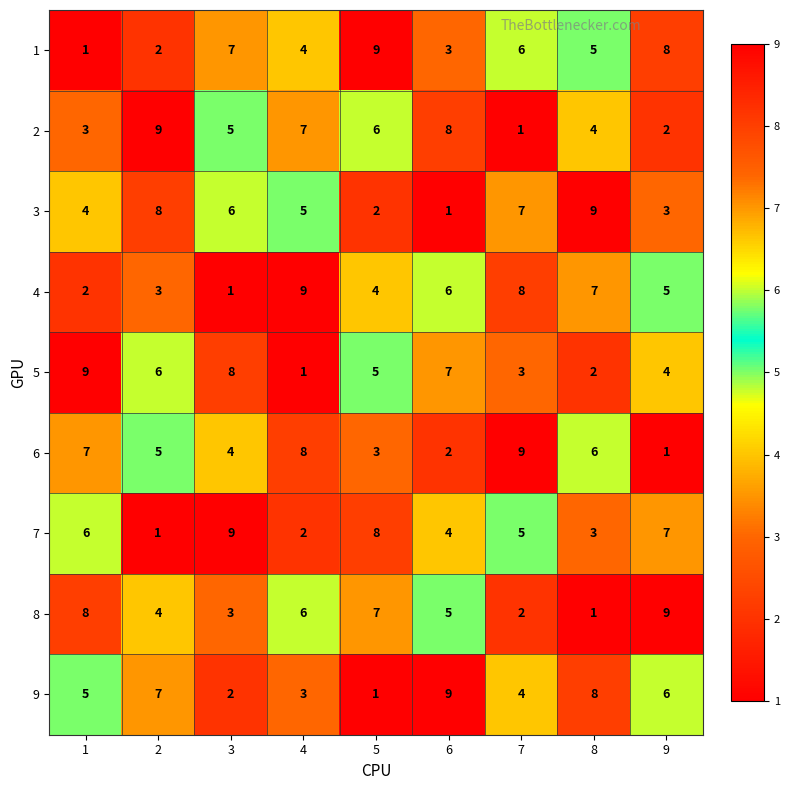

What is the difference between the maximum and minimum values in the 1 series?

8